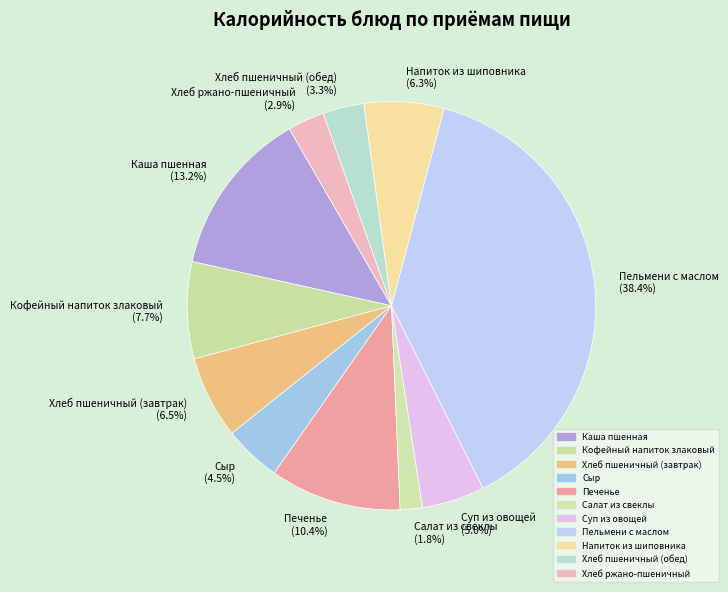

Is Хлеб пшеничный (обед) the majority of the pie?

No